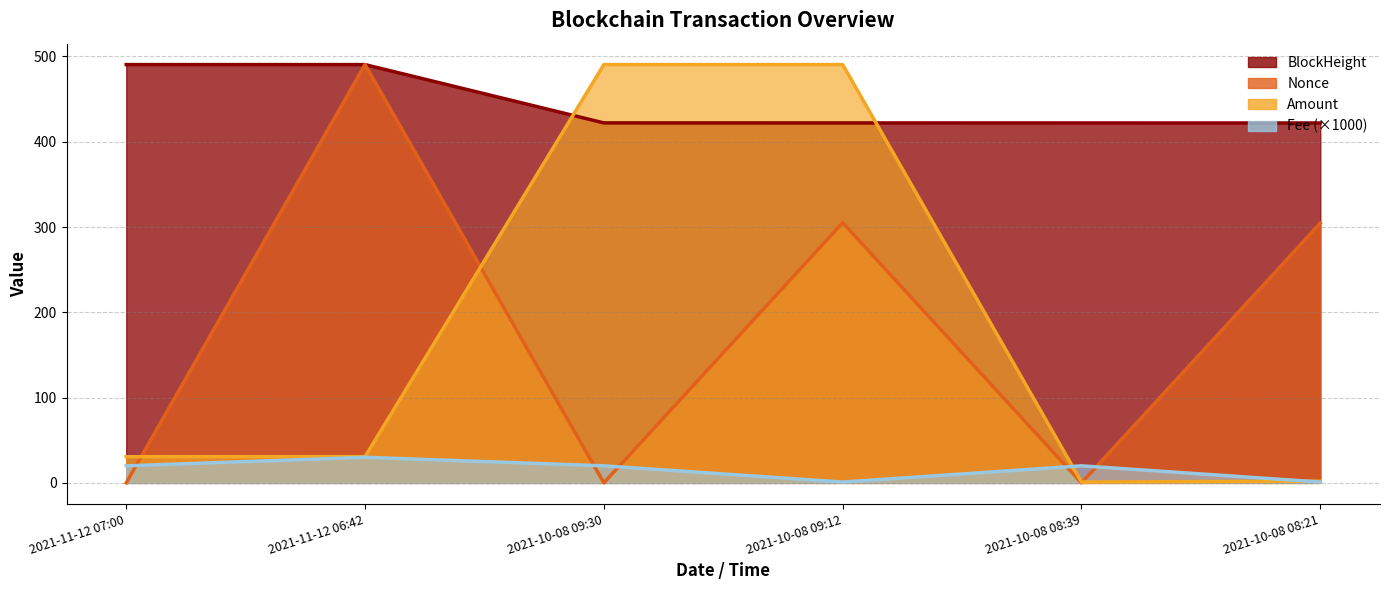

After their last crossing, which series has the higher values: Fee or Nonce?

Nonce